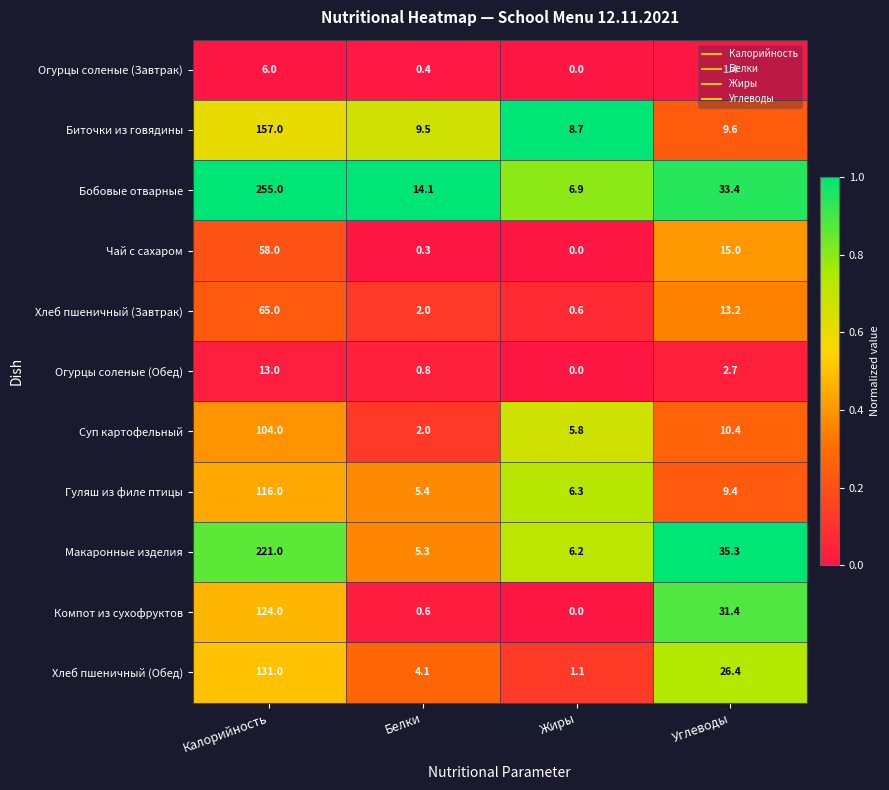

At how many categories does at least one series exceed 0?

4